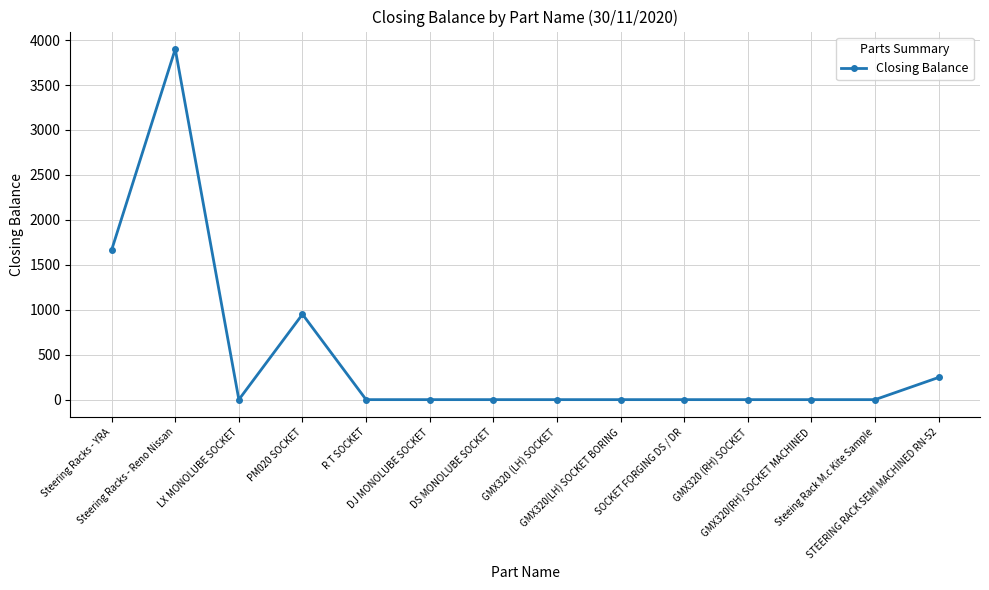

How many lines are shown in the chart?

1